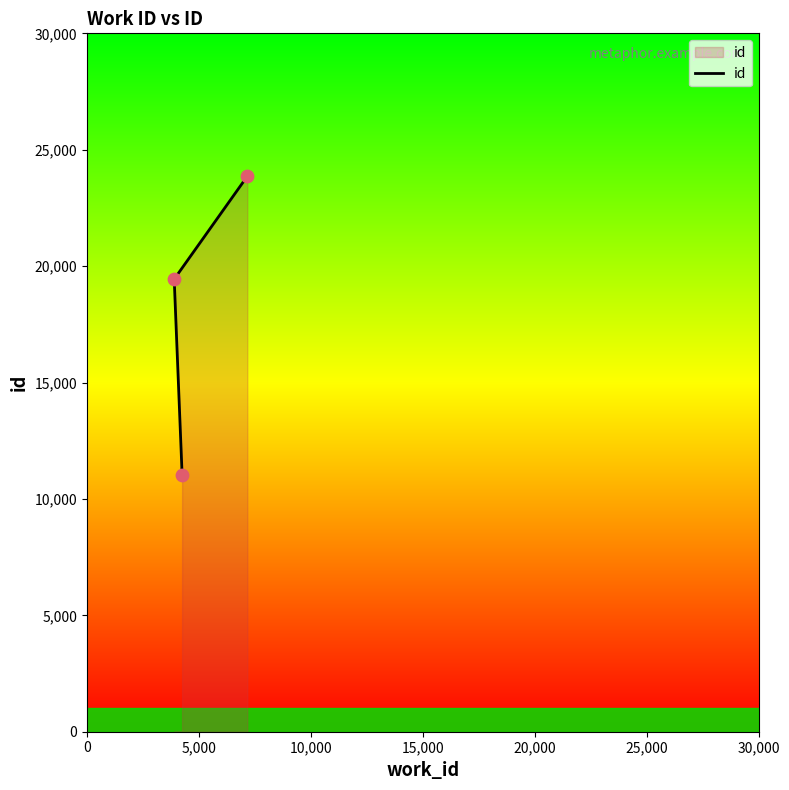

Approximately how many times larger is the value at 5,000 compared to 0?

1.8